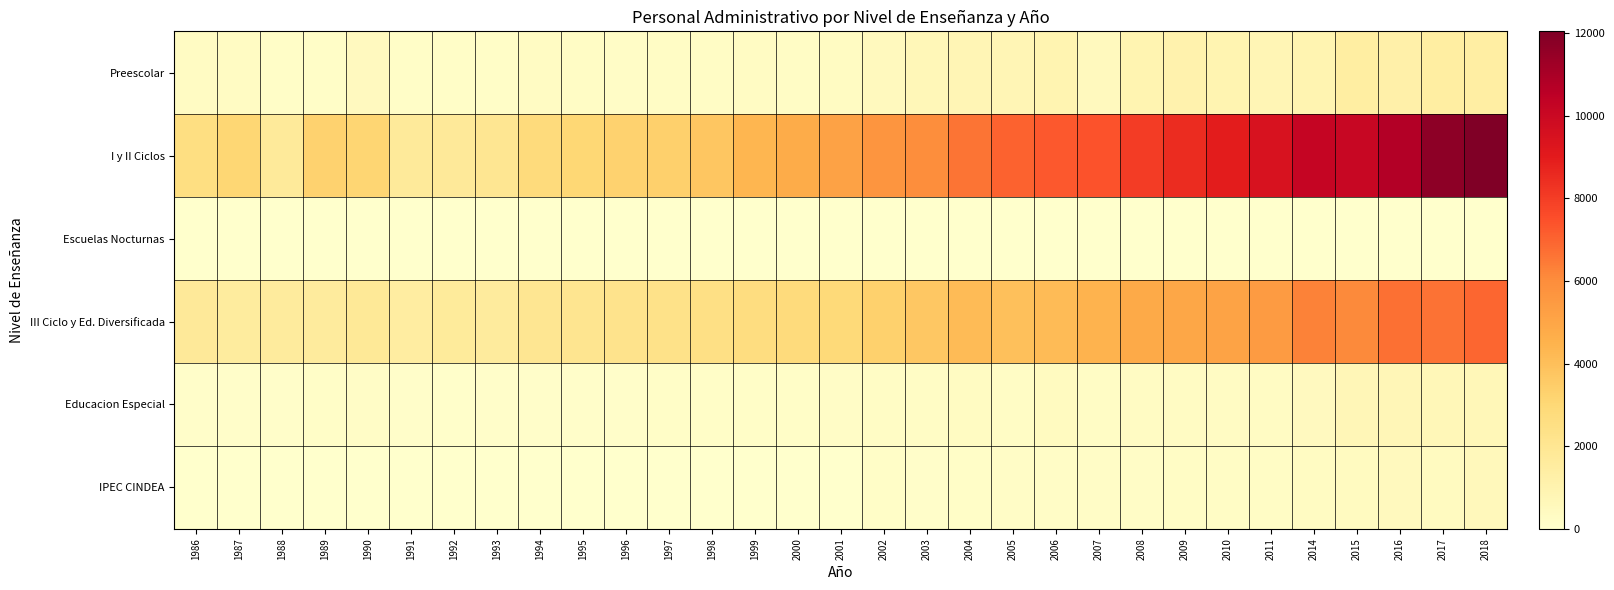

Rank the series at 2015 from highest to lowest value.

I y II Ciclos, III Ciclo y Ed. Diversificada, Preescolar, Educacion Especial, IPEC CINDEA, Escuelas Nocturnas